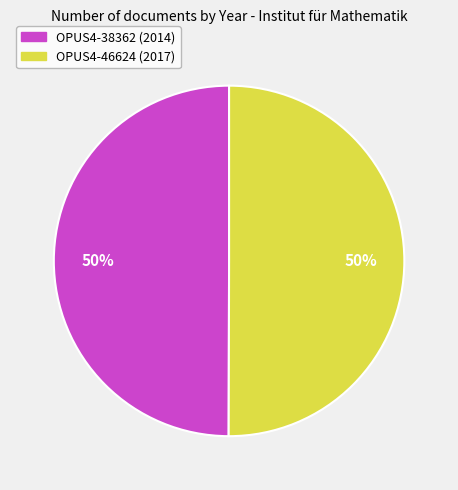

What percentage is the OPUS4-38362 (2014) slice, to the nearest percent?

50%